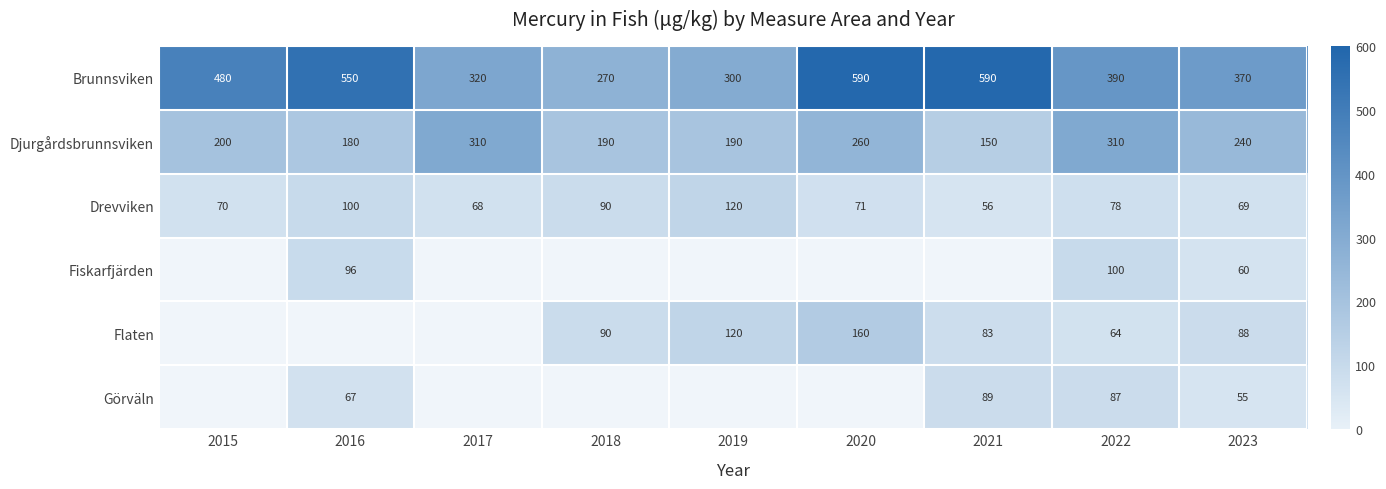

Read the Brunnsviken value at 2017.

320